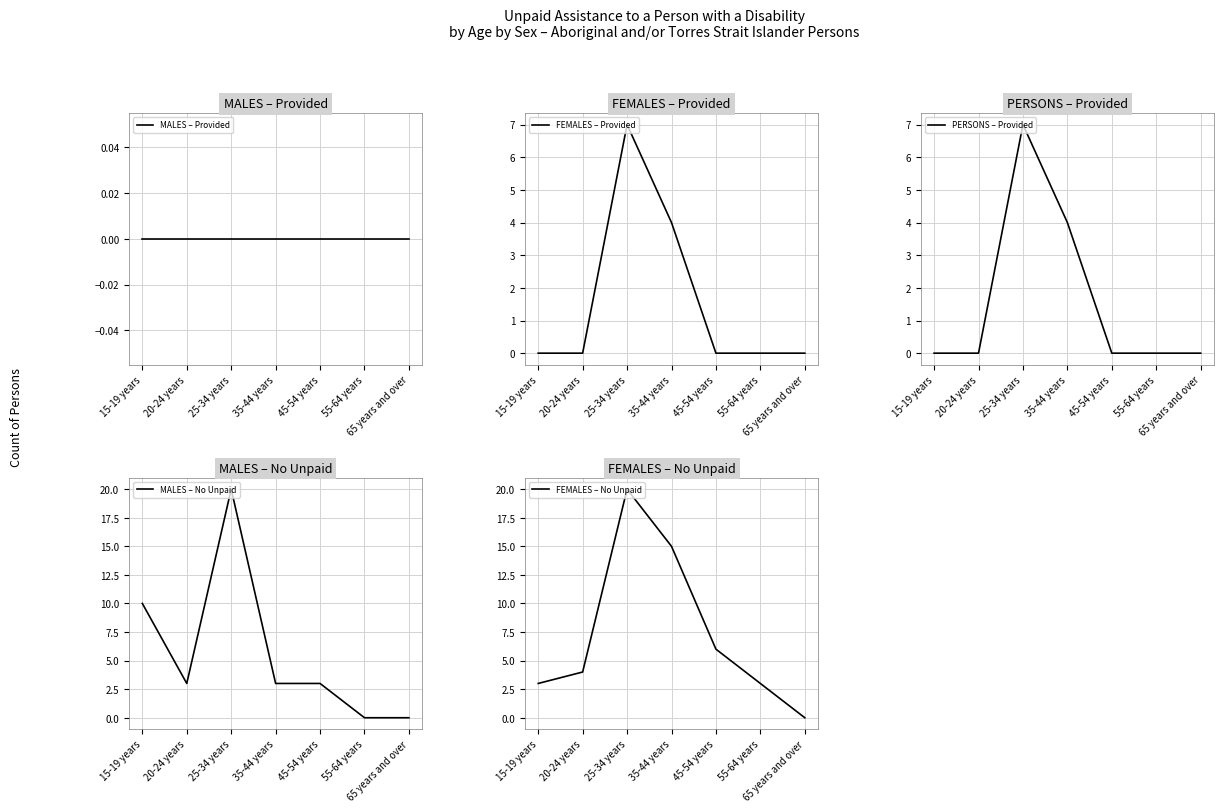

How many categories are shown in the chart?

7